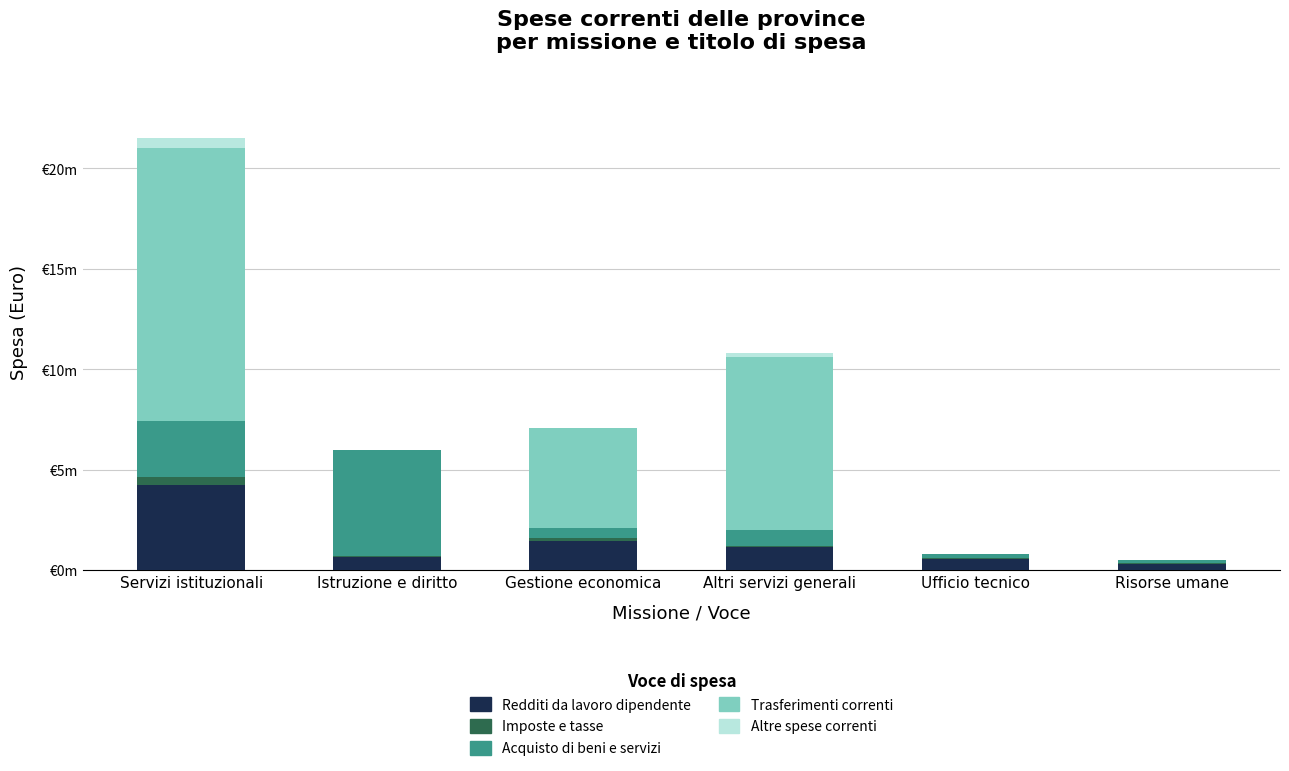

Are the bars horizontal?

No